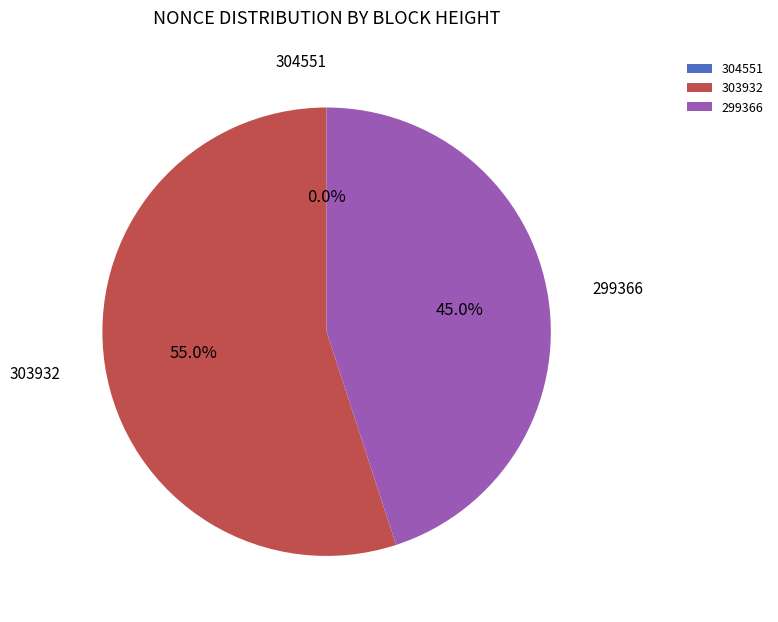

True or false: 303932 accounts for 50% of the total.

False